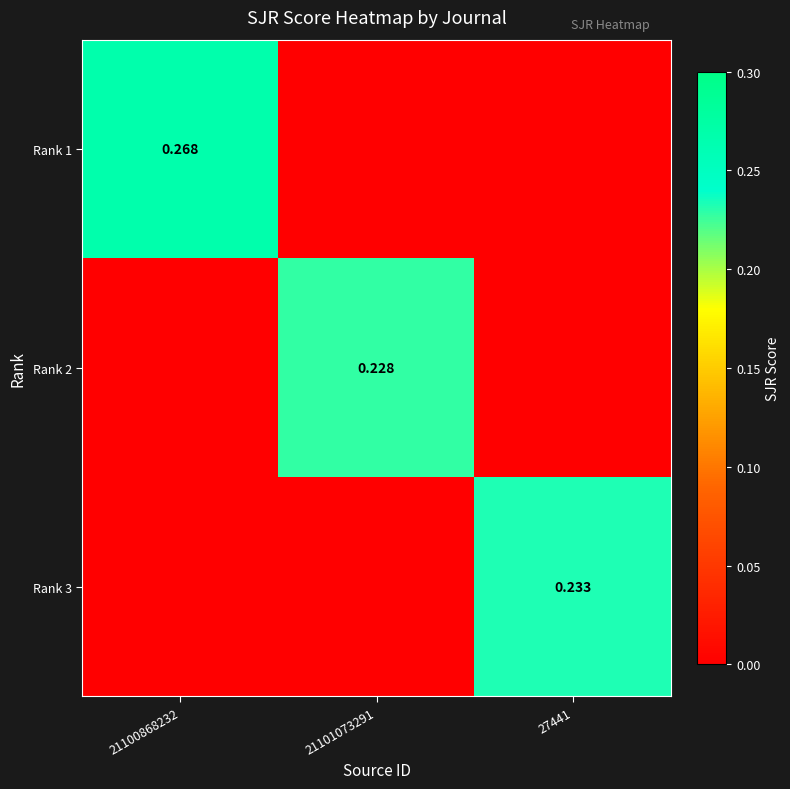

Is the value of Rank 2 at 21100868232 greater than the value of Rank 1 at 21101073291?

No